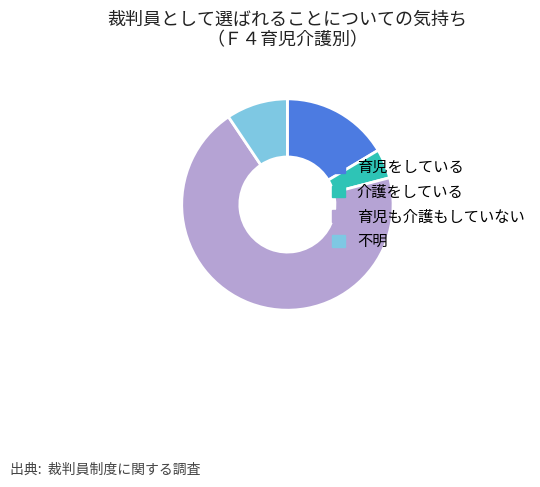

What is the ratio of the value at 不明 to the value at 育児をしている?

0.6